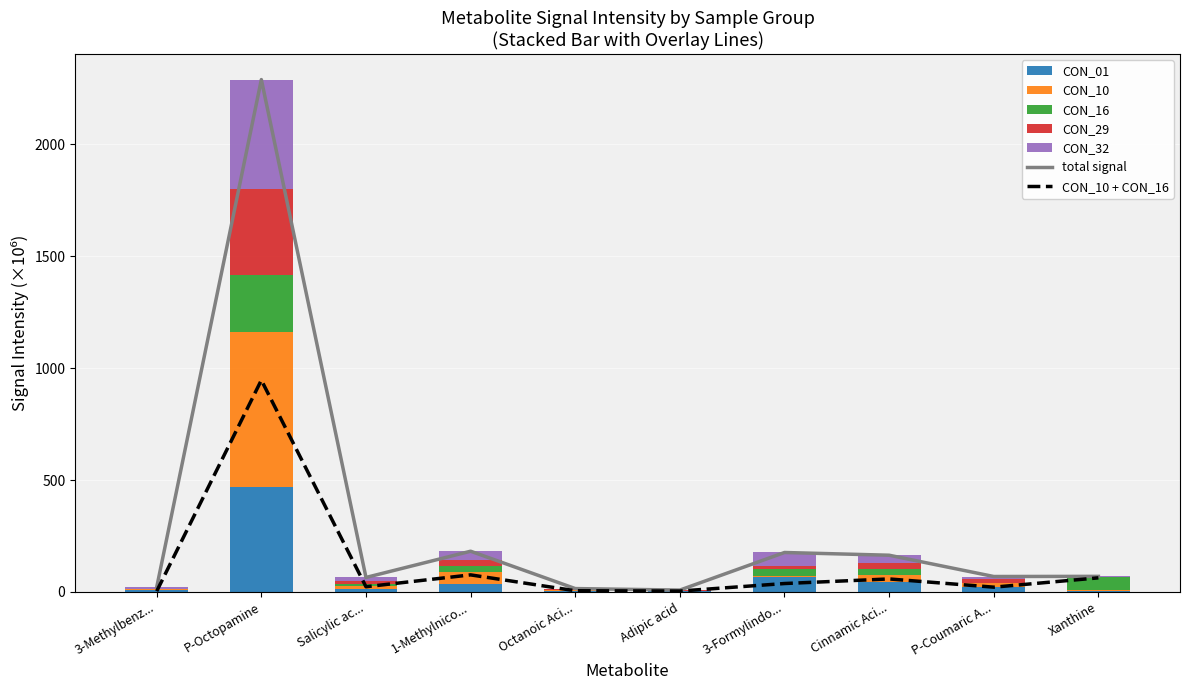

What is the sum of all CON_01 values?

669.5